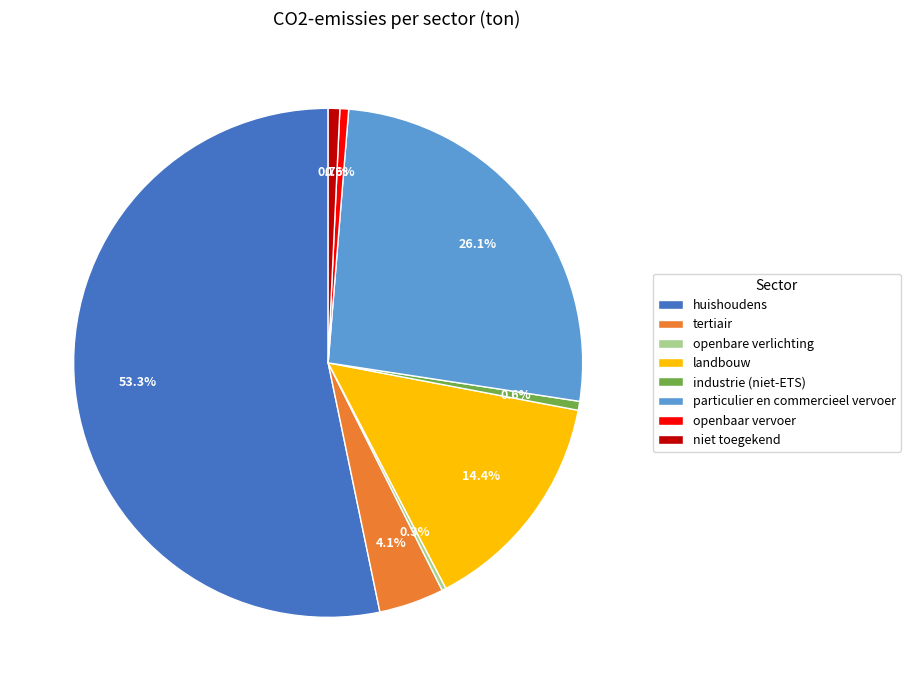

Approximately how many times larger is the value at particulier en commercieel vervoer compared to openbaar vervoer?

47.1